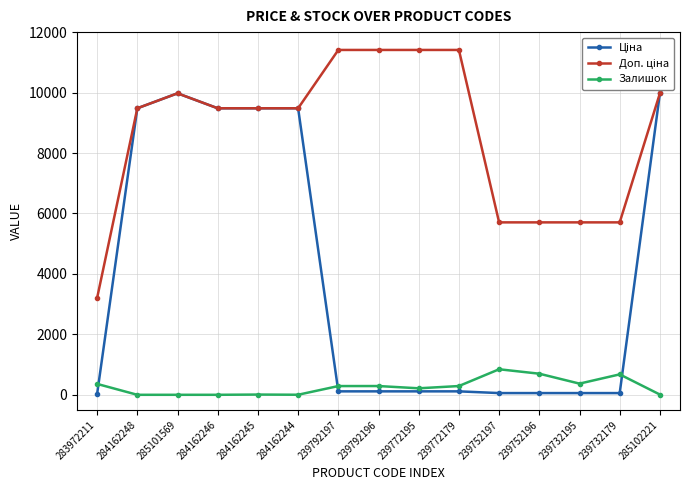

What is the sum of the Ціна values at 283972211 and 239752197?

89.1